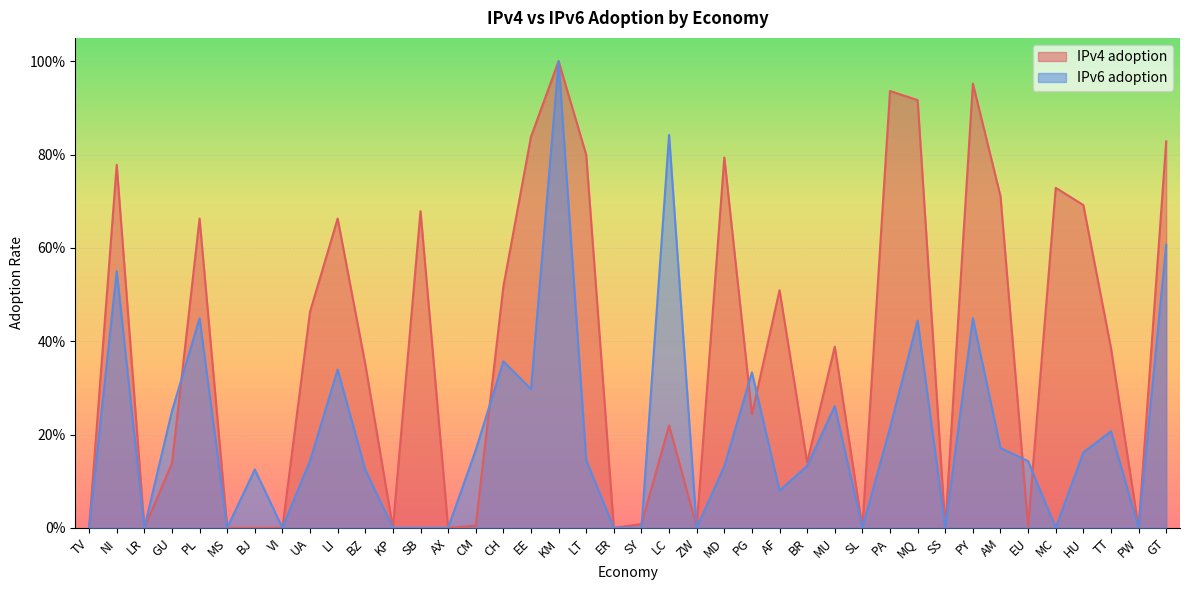

What is the total value across all series at PA?

1.2